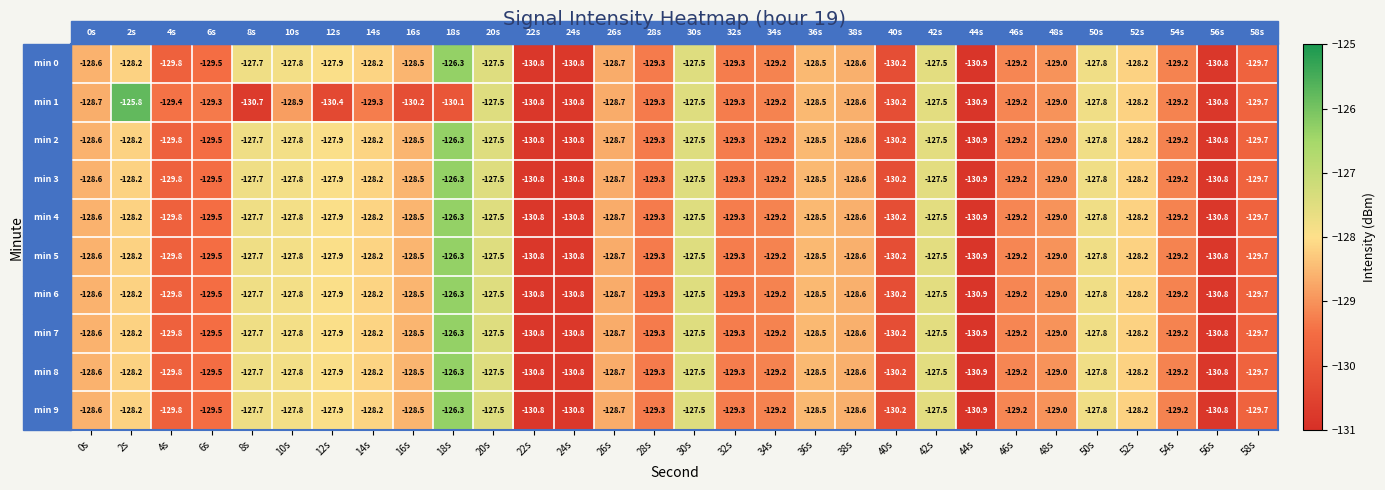

Which series has the widest spread of values?

min 1